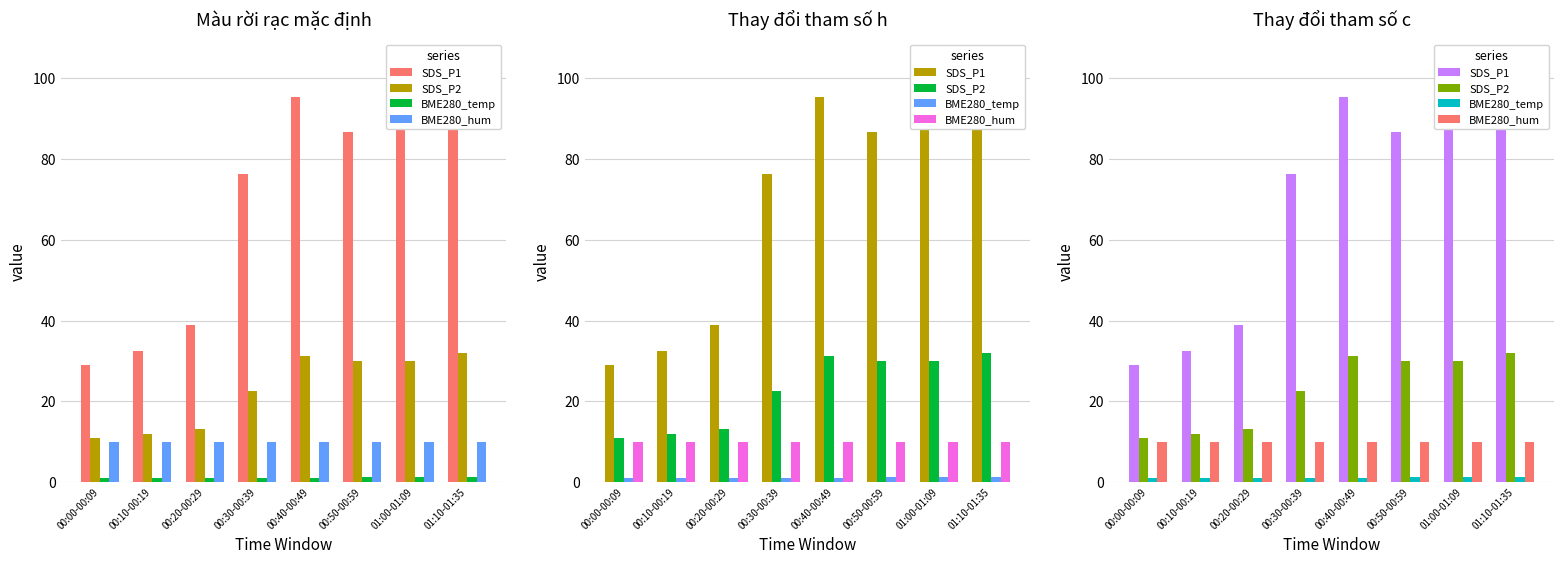

List the series in order of their peak value, highest first.

SDS_P1, SDS_P2, BME280_hum, BME280_temp